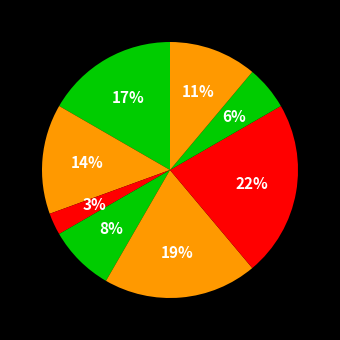

How many segments does this pie chart have?

8